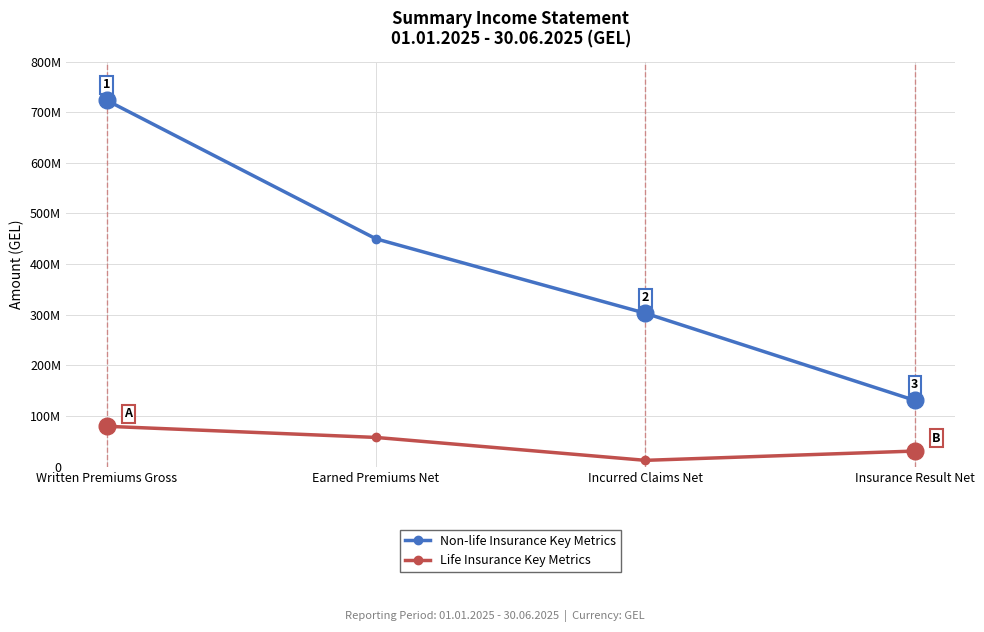

What is the value of the Non-life Insurance Key Metrics point at the 3rd from the left?

303112608.8